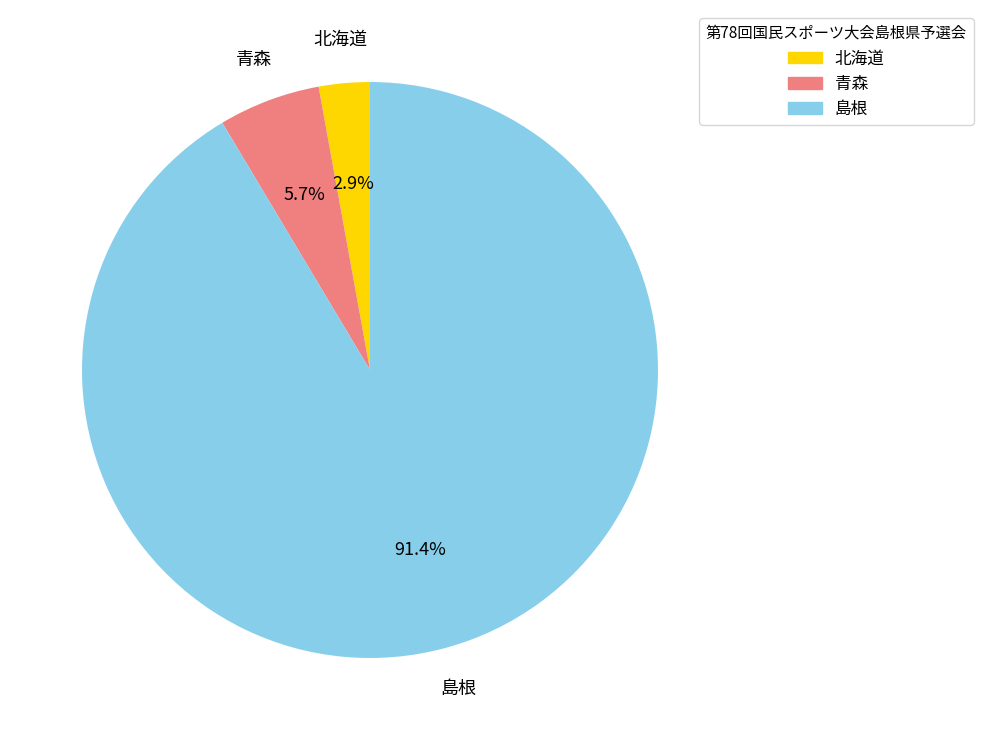

Rank the categories by value from highest to lowest.

島根, 青森, 北海道